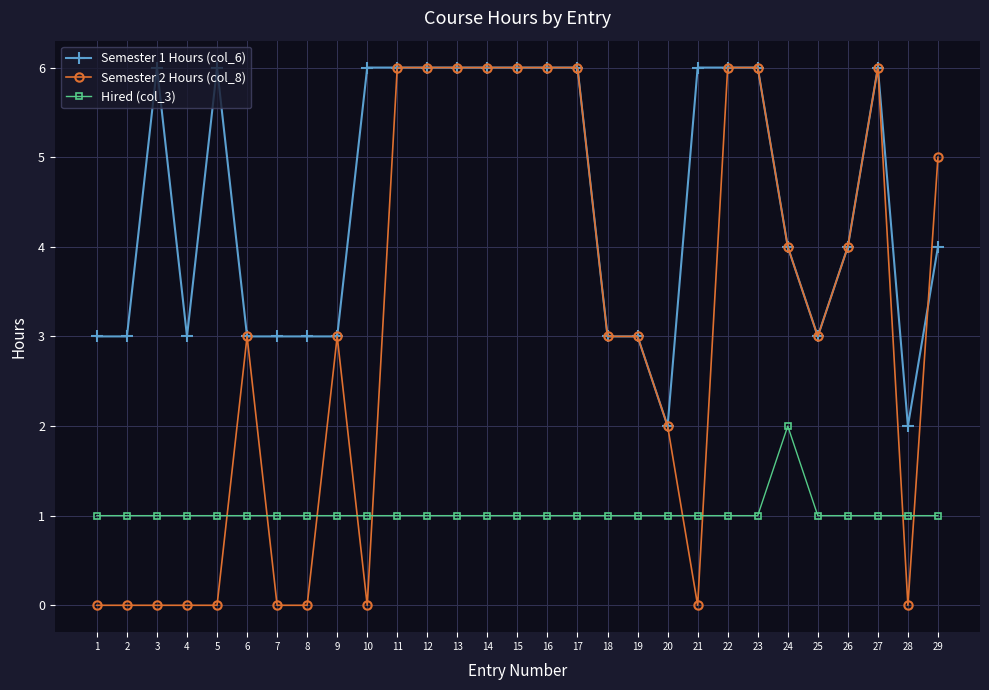

Reading left to right, list all the values displayed in this chart.

Semester 1 Hours (col_6): 3	3	6	3	6	3	3	3	3	6	6	6	6	6	6	6	6	3	3	2	6	6	6	4	3	4	6	2	4
Semester 2 Hours (col_8): 0	0	0	0	0	3	0	0	3	0	6	6	6	6	6	6	6	3	3	2	0	6	6	4	3	4	6	0	5
Hired (col_3): 1	1	1	1	1	1	1	1	1	1	1	1	1	1	1	1	1	1	1	1	1	1	1	2	1	1	1	1	1